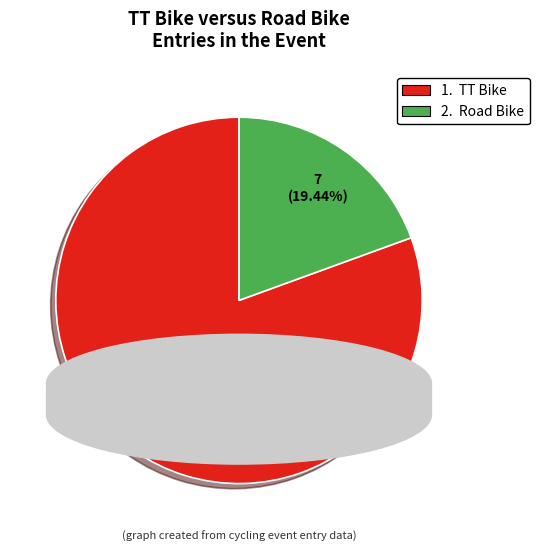

Is there any slice that represents more than half of the pie?

Yes